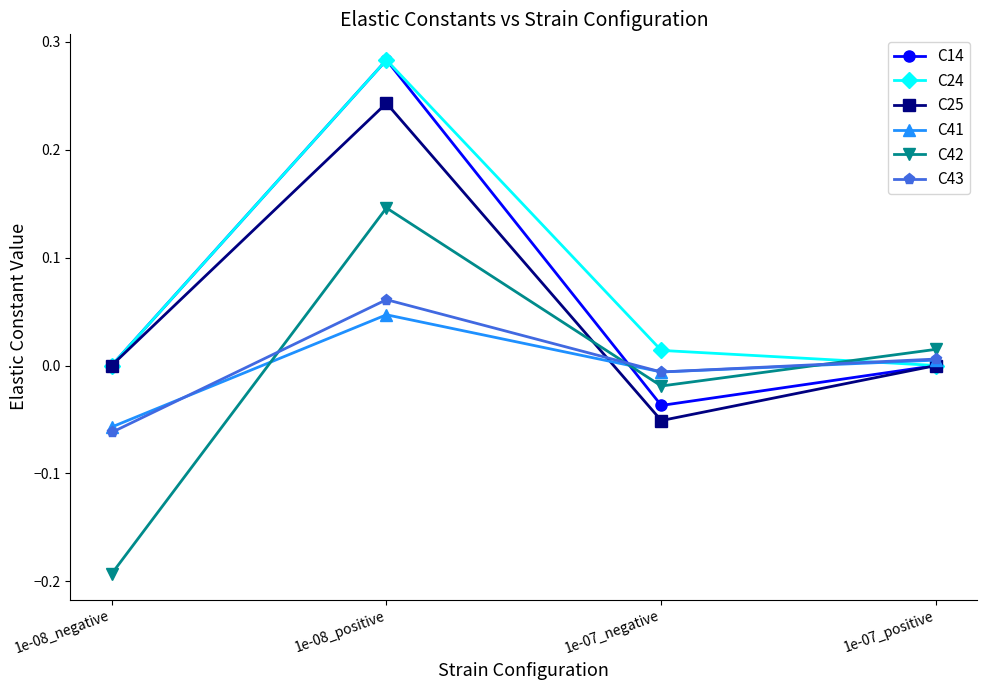

Between 1e-08_negative and 1e-07_positive, which series saw the biggest shift?

C42